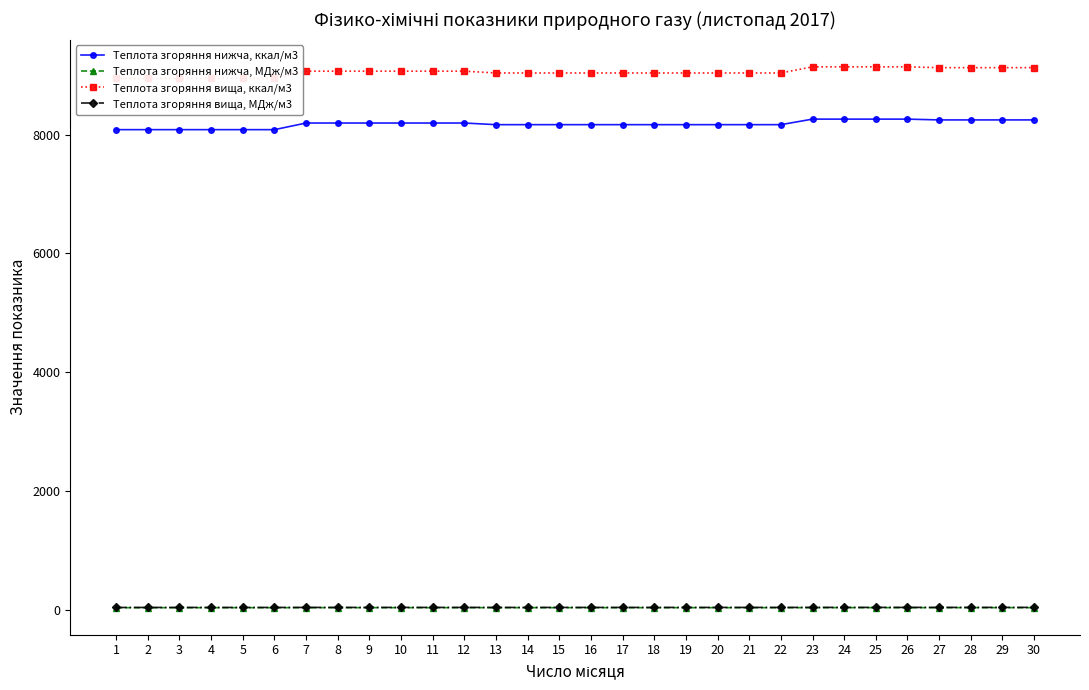

Is the value of Теплота згоряння нижча, МДж/м3 at 17 greater than the value of Теплота згоряння вища, ккал/м3 at 9?

No